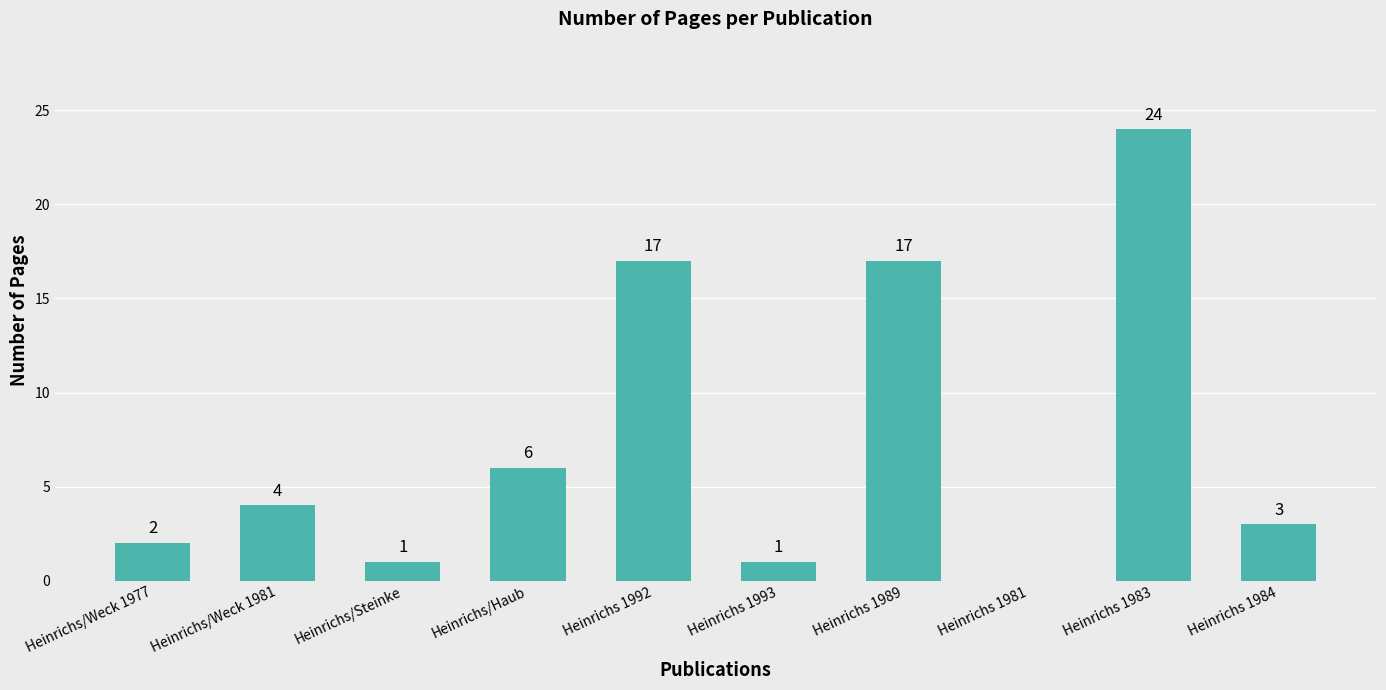

What is the ratio of the value at Heinrichs/Steinke to the value at Heinrichs 1989?

0.1